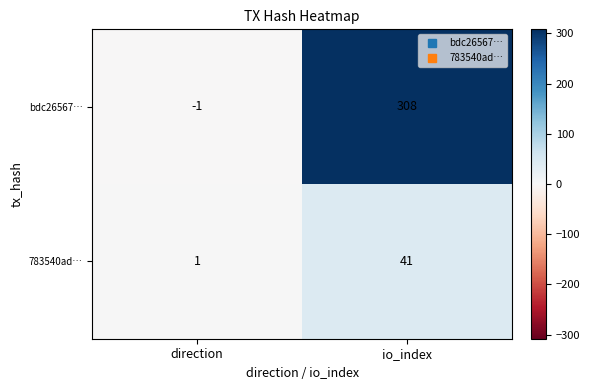

At which label is 783540ad… closest to 21?

direction